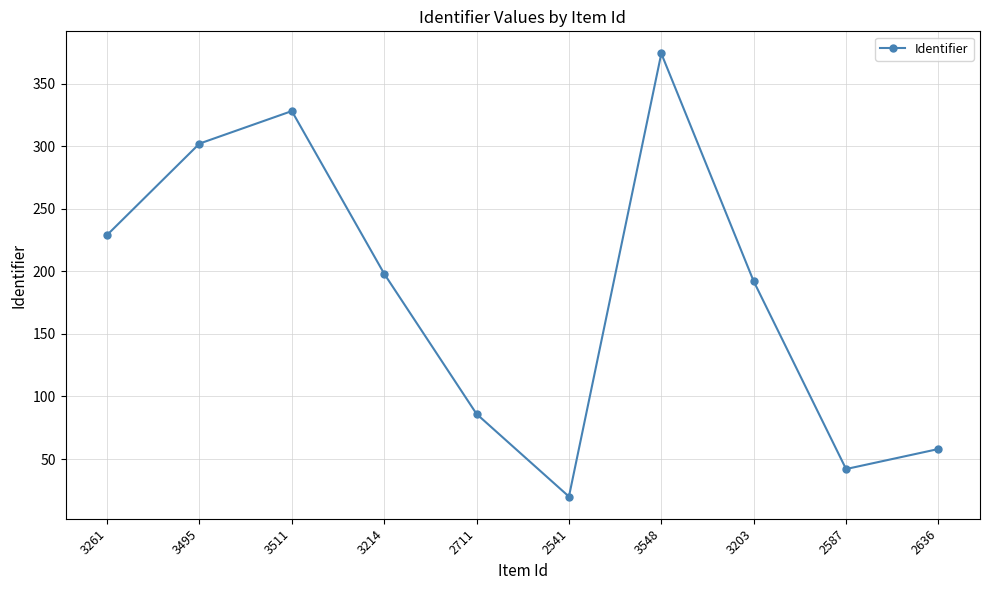

What is the sum of all values?

1829